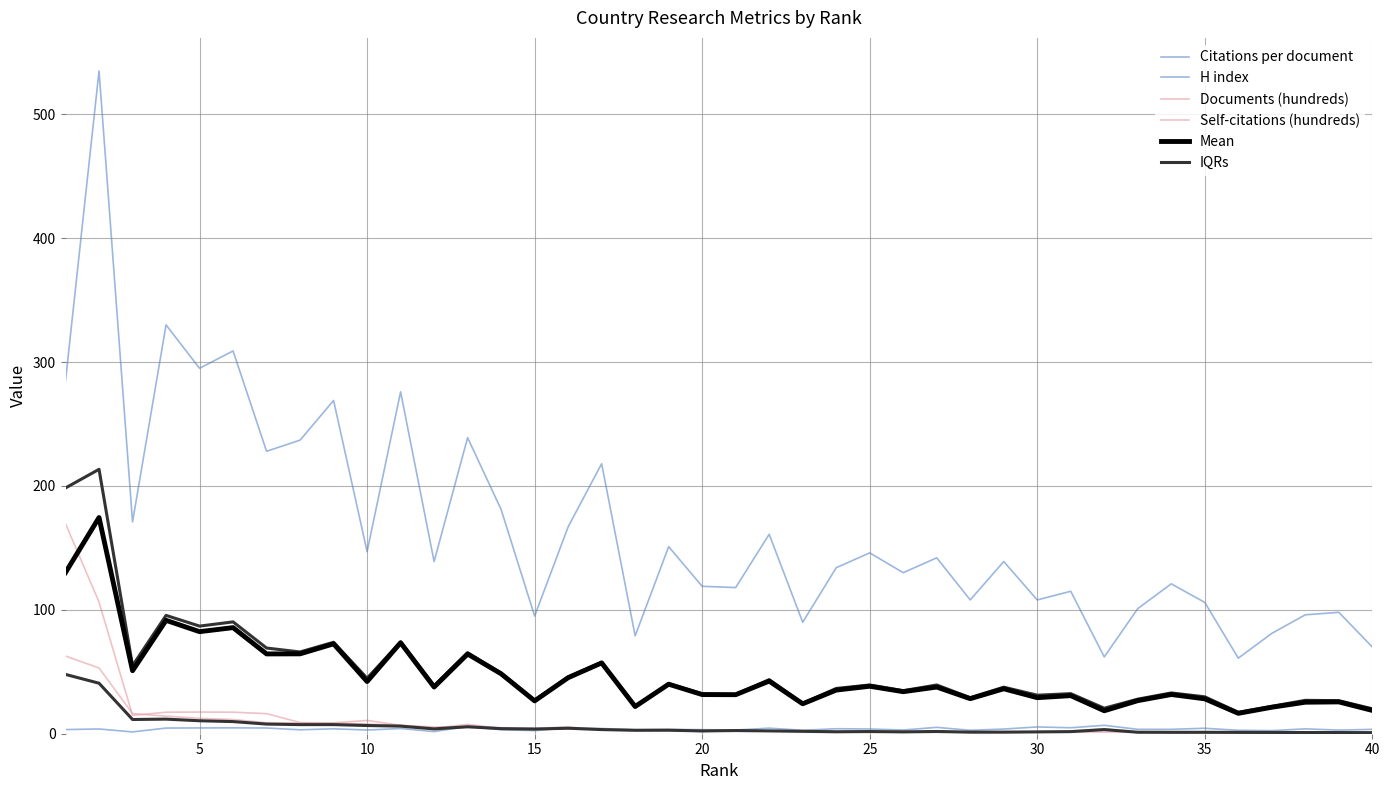

True or false: Mean has more than 1 points higher than both neighbors.

True